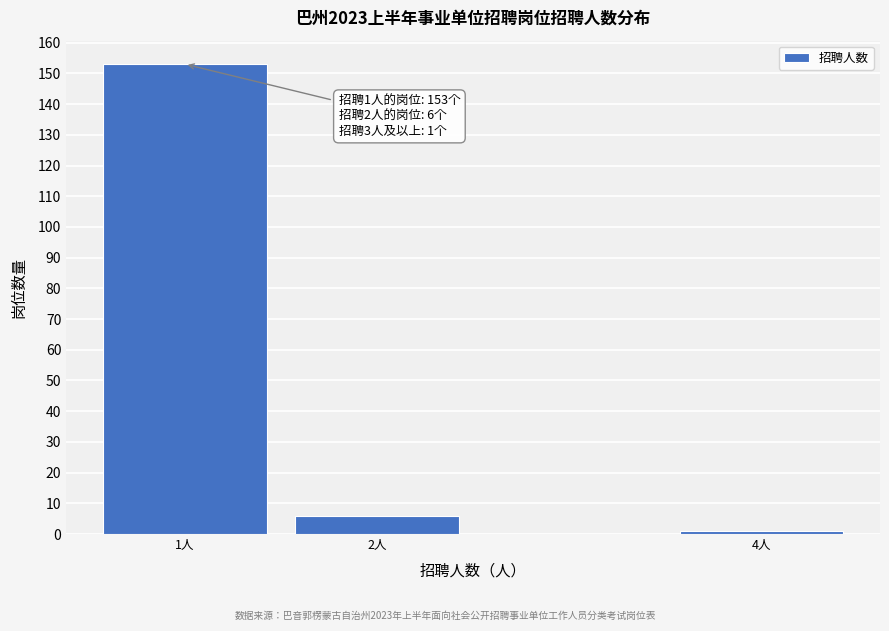

Reading right to left, what are all the values shown in this chart?

1	6	153